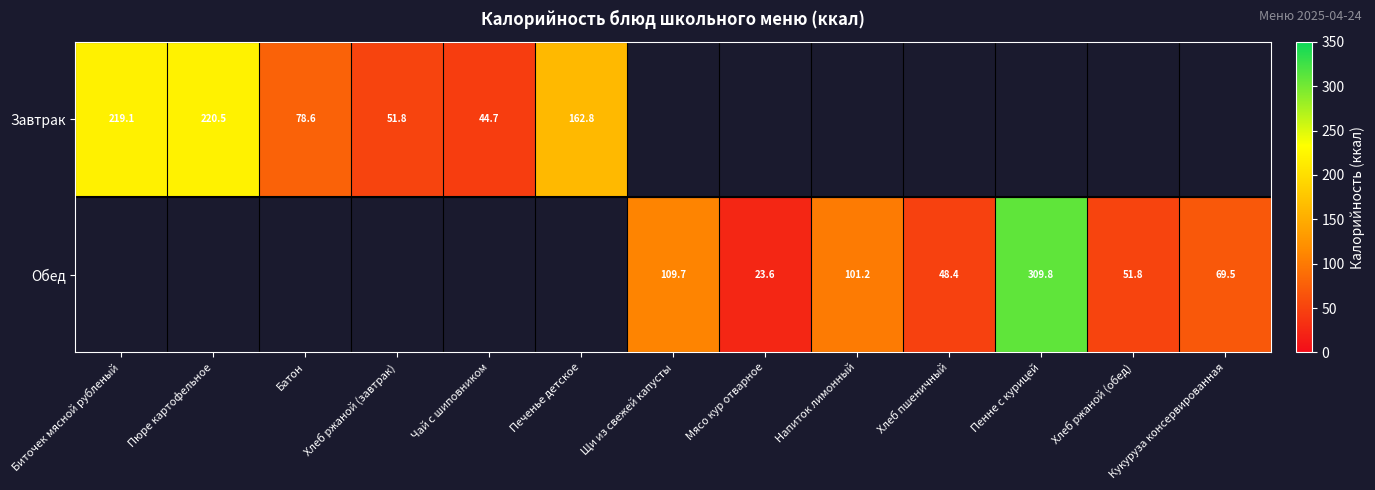

True or false: Обед has a value of 309.8 at Пенне с курицей.

True